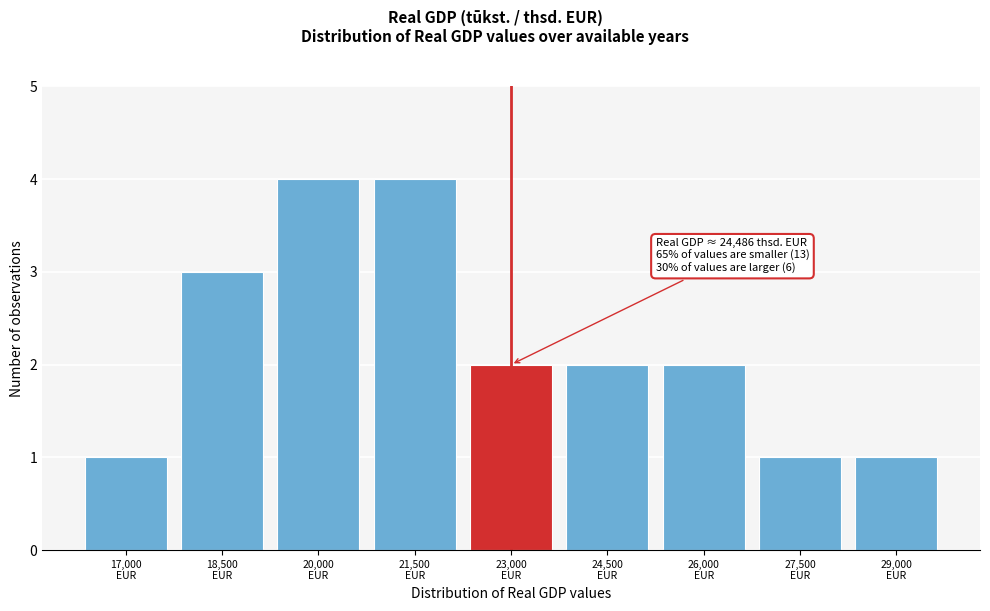

Reading left to right, what are all the values shown in this chart?

1	3	4	4	2	2	2	1	1